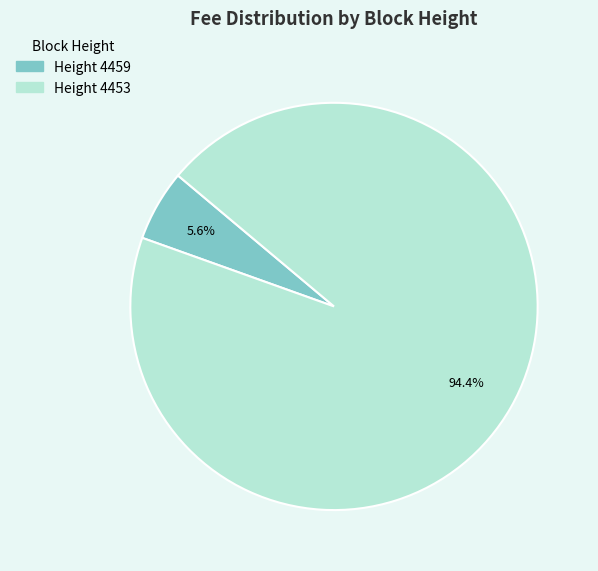

Does any single category account for the majority?

Yes